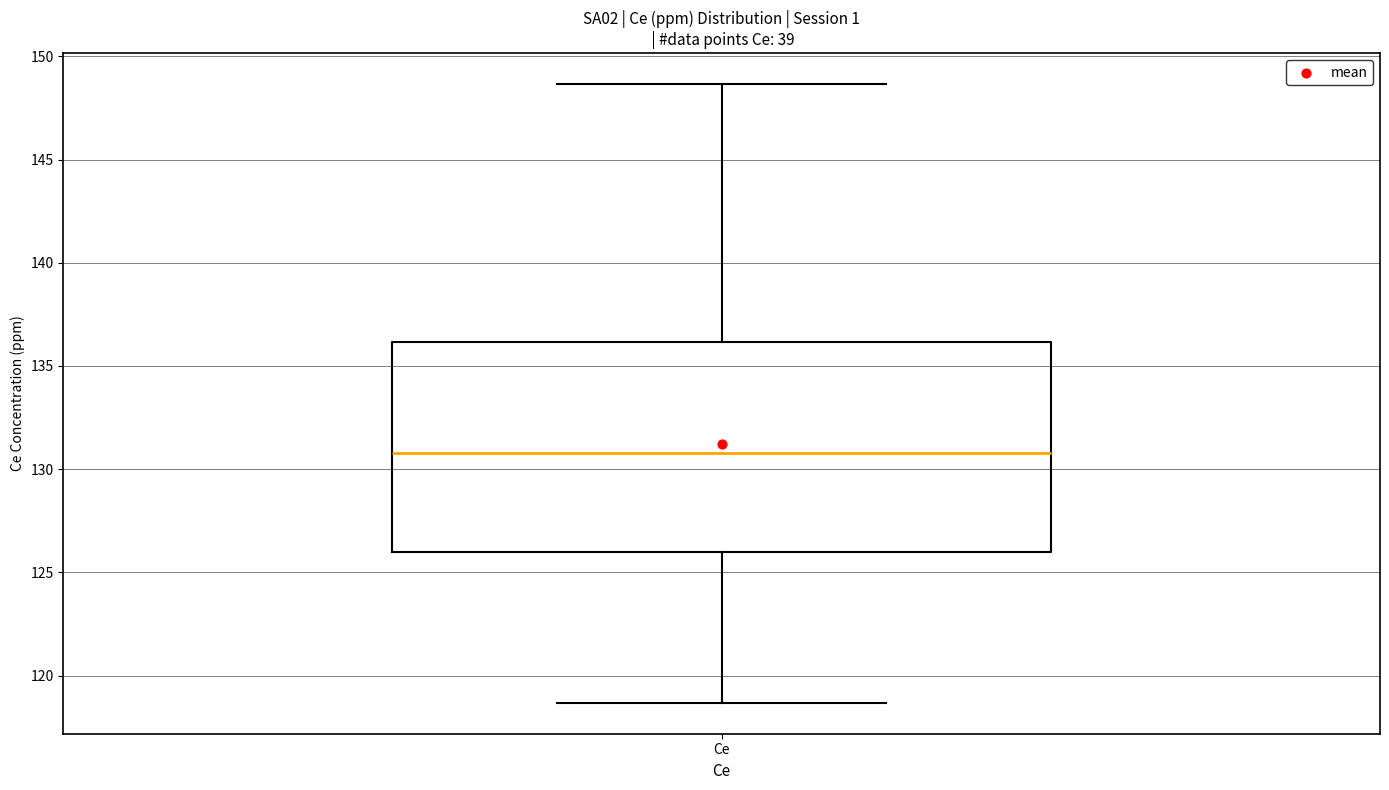

Read this box plot against the y-axis: the position of the median line, the range covered by the box, and the ends of both whiskers. The values are not printed on the chart, so give them approximately, as read against the axis.

median 131.0, box 126.0 to 136.0, whiskers 118.5 to 148.5